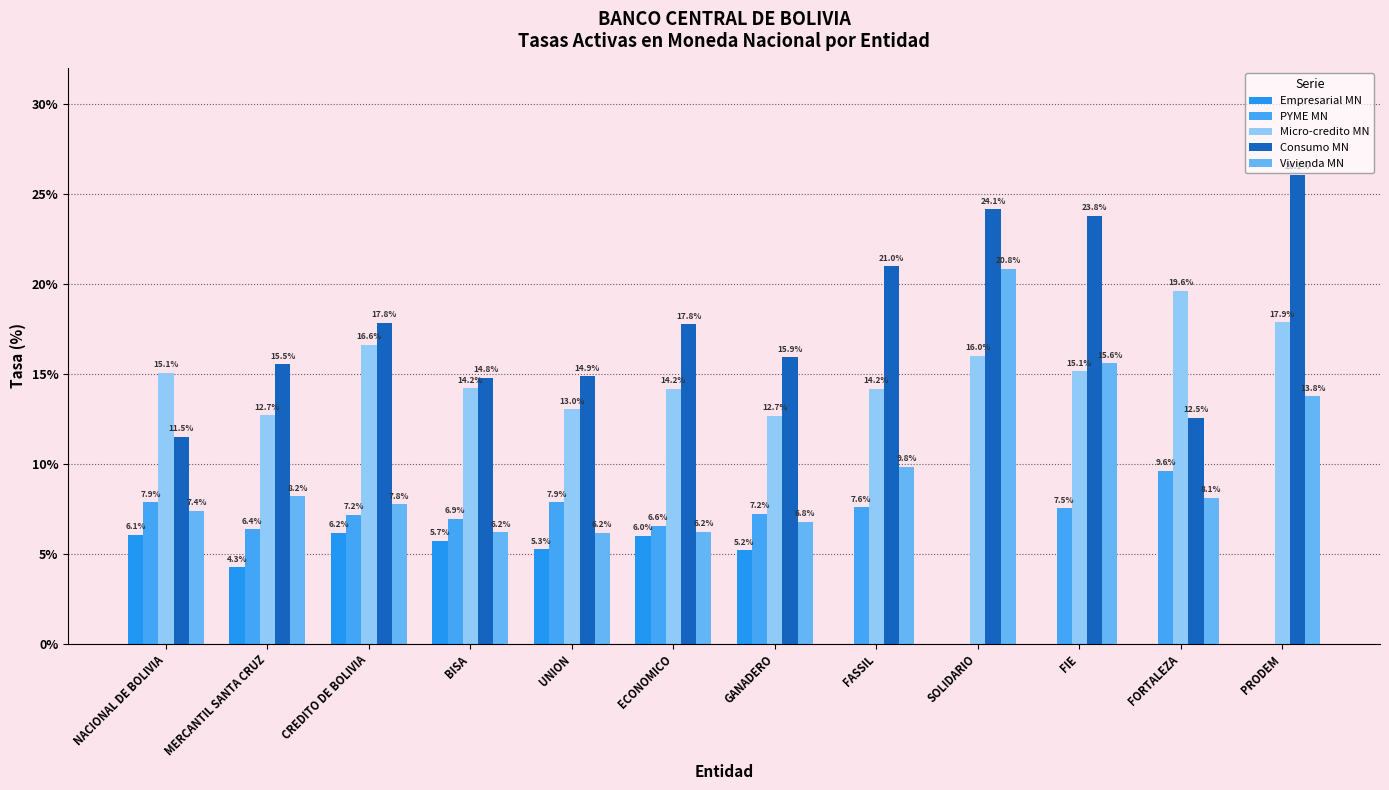

Reading left to right, transcribe all the data shown in this chart.

Empresarial MN: NACIONAL DE BOLIVIA=6.1	MERCANTIL SANTA CRUZ=4.3	CREDITO DE BOLIVIA=6.2	BISA=5.7	UNION=5.3	ECONOMICO=6.0	GANADERO=5.2	FASSIL=0.0	SOLIDARIO=0.0	FIE=0.0	FORTALEZA=0.0	PRODEM=0.0
PYME MN: NACIONAL DE BOLIVIA=7.9	MERCANTIL SANTA CRUZ=6.4	CREDITO DE BOLIVIA=7.2	BISA=6.9	UNION=7.9	ECONOMICO=6.6	GANADERO=7.2	FASSIL=7.6	SOLIDARIO=0.0	FIE=7.5	FORTALEZA=9.6	PRODEM=0.0
Micro-credito MN: NACIONAL DE BOLIVIA=15.1	MERCANTIL SANTA CRUZ=12.7	CREDITO DE BOLIVIA=16.6	BISA=14.2	UNION=13.0	ECONOMICO=14.2	GANADERO=12.7	FASSIL=14.2	SOLIDARIO=16.0	FIE=15.1	FORTALEZA=19.6	PRODEM=17.9
Consumo MN: NACIONAL DE BOLIVIA=11.5	MERCANTIL SANTA CRUZ=15.5	CREDITO DE BOLIVIA=17.8	BISA=14.8	UNION=14.9	ECONOMICO=17.8	GANADERO=15.9	FASSIL=21.0	SOLIDARIO=24.1	FIE=23.8	FORTALEZA=12.5	PRODEM=26.1
Vivienda MN: NACIONAL DE BOLIVIA=7.4	MERCANTIL SANTA CRUZ=8.2	CREDITO DE BOLIVIA=7.8	BISA=6.2	UNION=6.2	ECONOMICO=6.2	GANADERO=6.8	FASSIL=9.8	SOLIDARIO=20.8	FIE=15.6	FORTALEZA=8.1	PRODEM=13.8